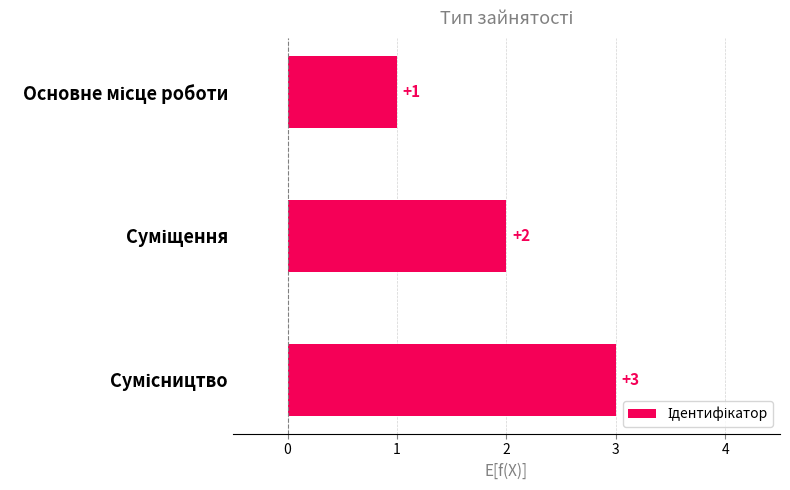

Are the bars grouped side by side (vs. stacked)?

No